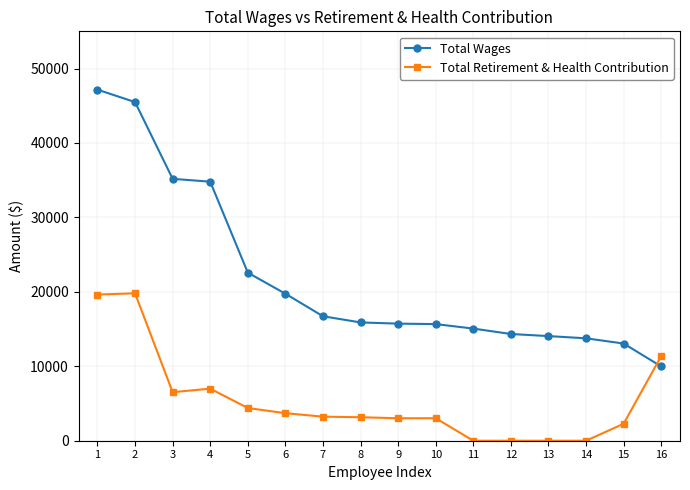

What is the highest value of the Total Wages series?

47165